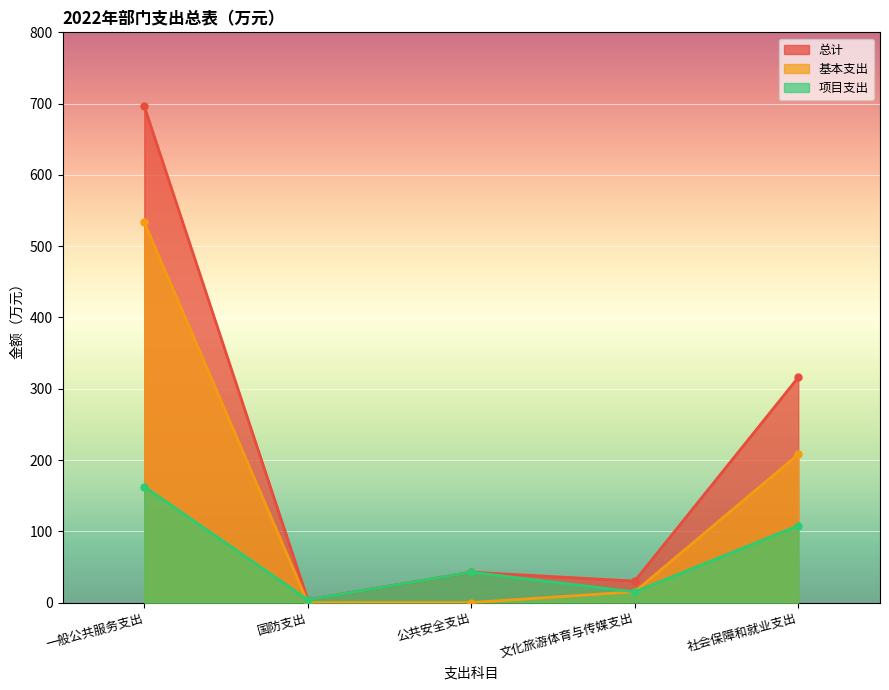

How many data points in 基本支出 are above 15?

3